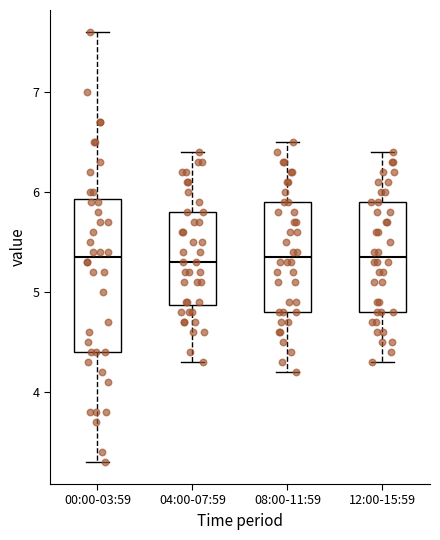

Comparing the boxes themselves (not the whiskers), which one is the tallest?

00:00-03:59